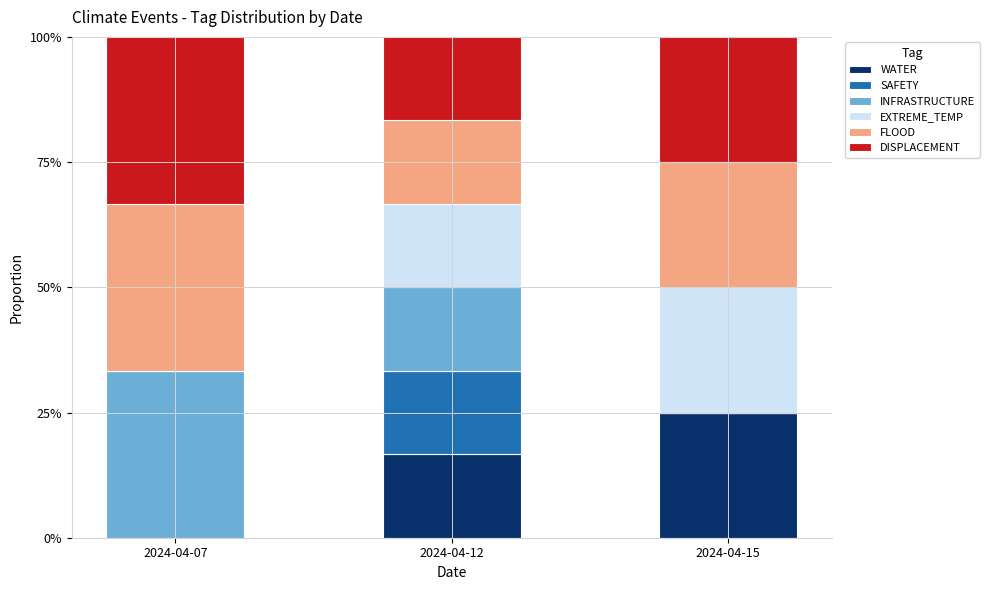

What are all the series names shown in the legend?

WATER, SAFETY, INFRASTRUCTURE, EXTREME_TEMP, FLOOD, DISPLACEMENT